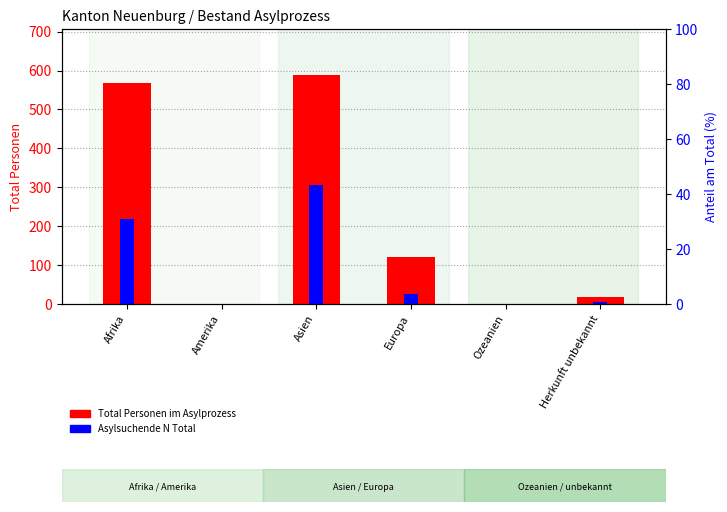

What is the spread (max minus min) of values at Afrika?

351